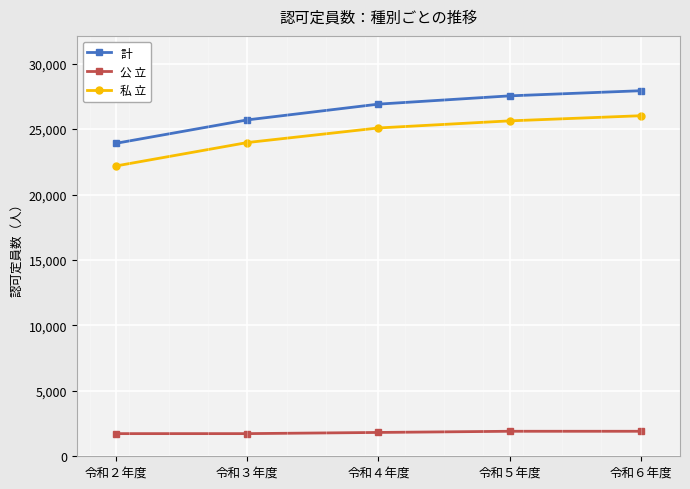

True or false: 私 立 has a value of 25631 at 令和５年度.

True